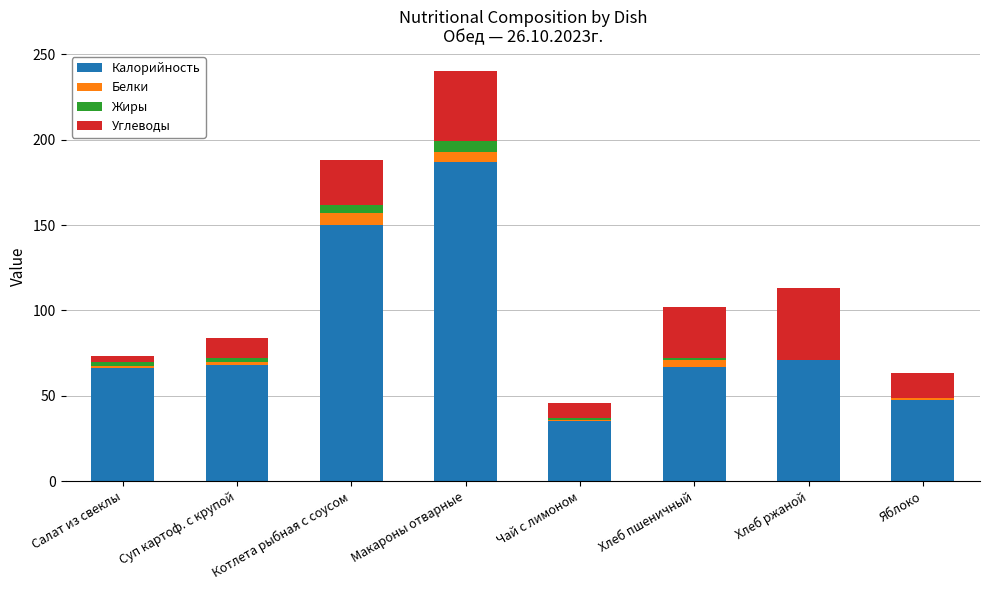

The value of Калорийность at Хлеб ржаной is 35.9. True or false?

False